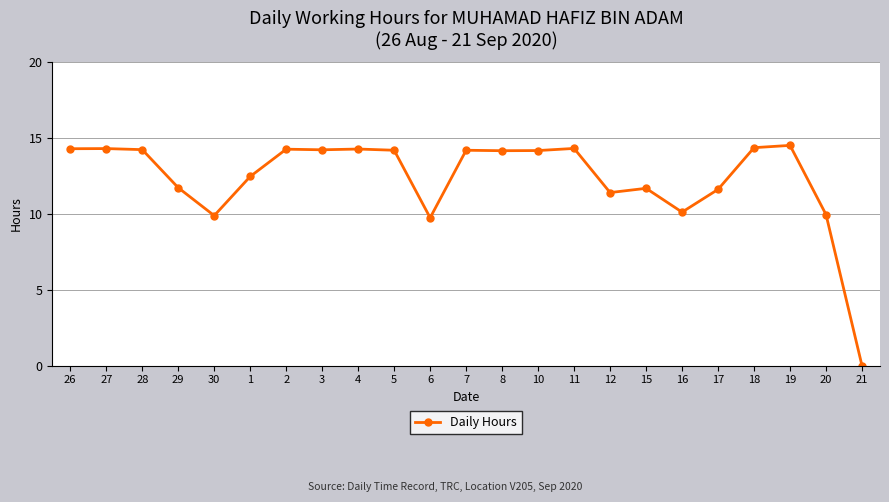

What is the sum of the values at 17 and 21?

11.6